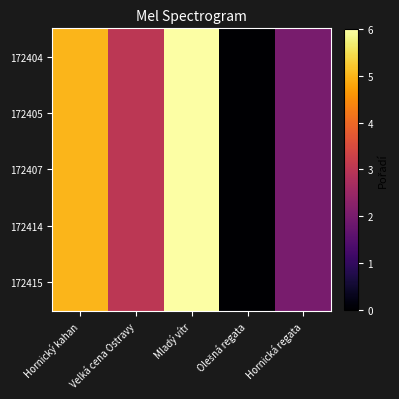

At Velká cena Ostravy, list the series in order from largest to smallest.

172404, 172405, 172407, 172414, 172415